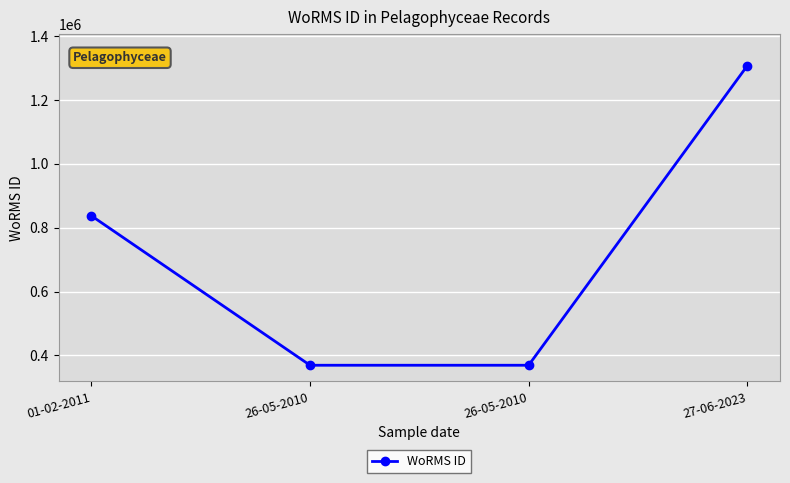

What is the difference between the values at 01-02-2011 and 26-05-2010?

467539